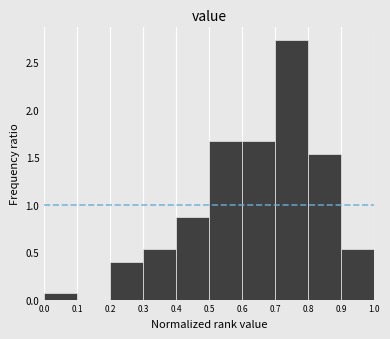

Over which range of the x-axis is the bar tallest?

0.7 to 0.8